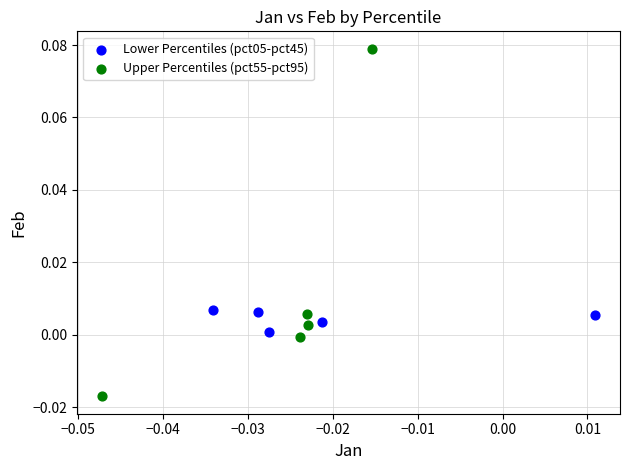

Which series reaches the maximum Y coordinate?

Upper Percentiles (pct55-pct95)